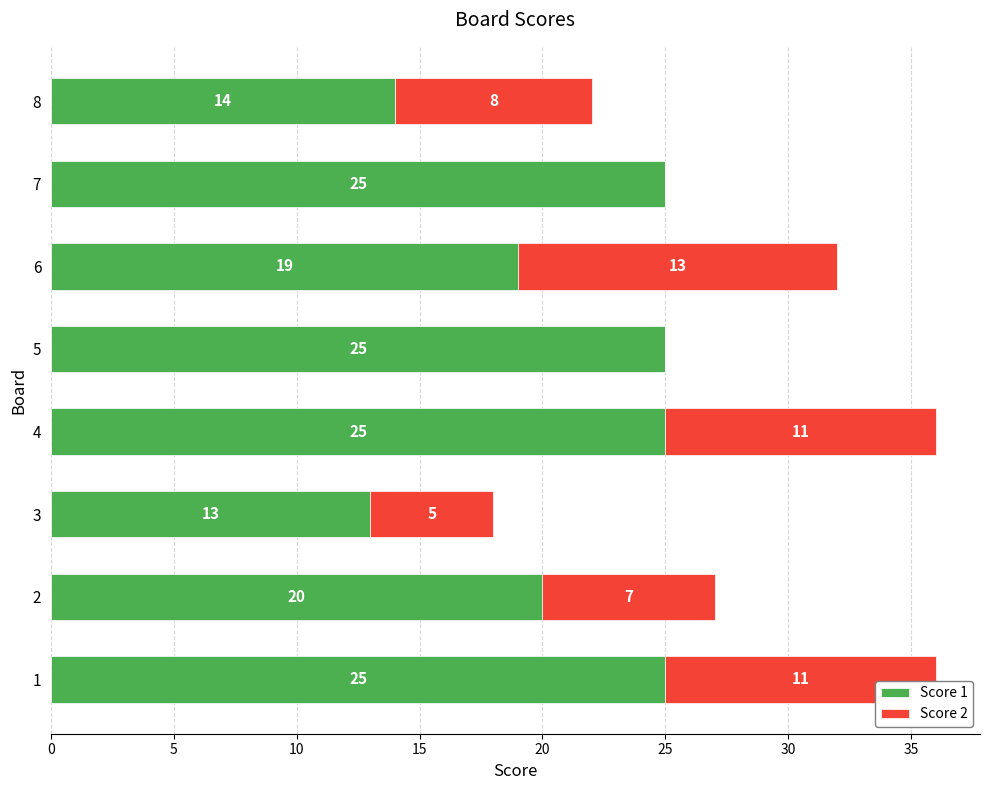

At which label is Score 1 closest to 19?

6